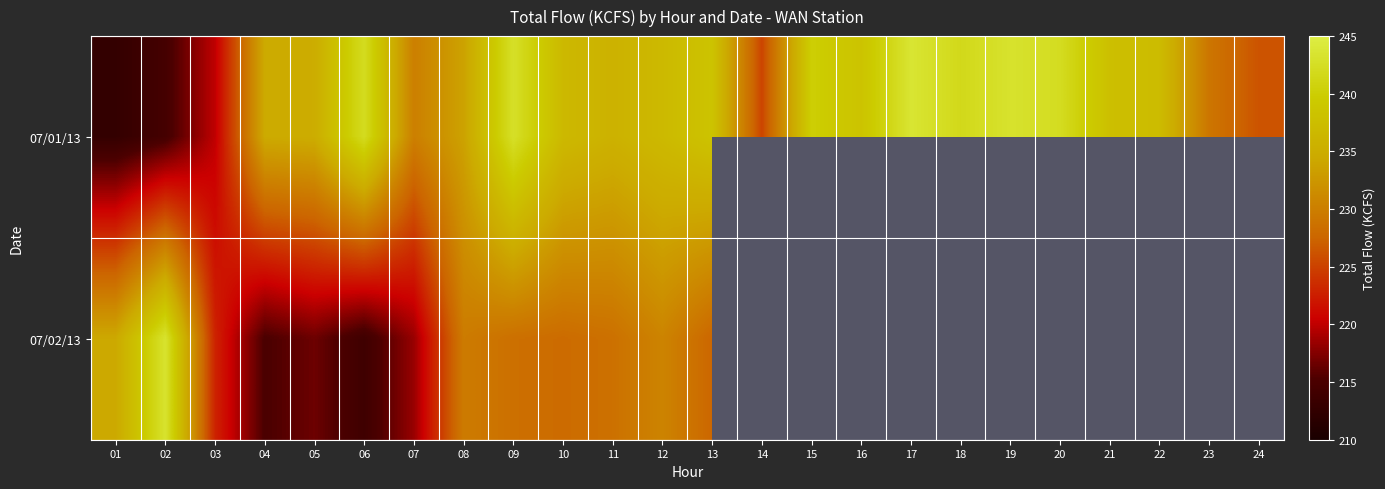

The 07/02/13 series shows 234.4 at 01. True or false?

True